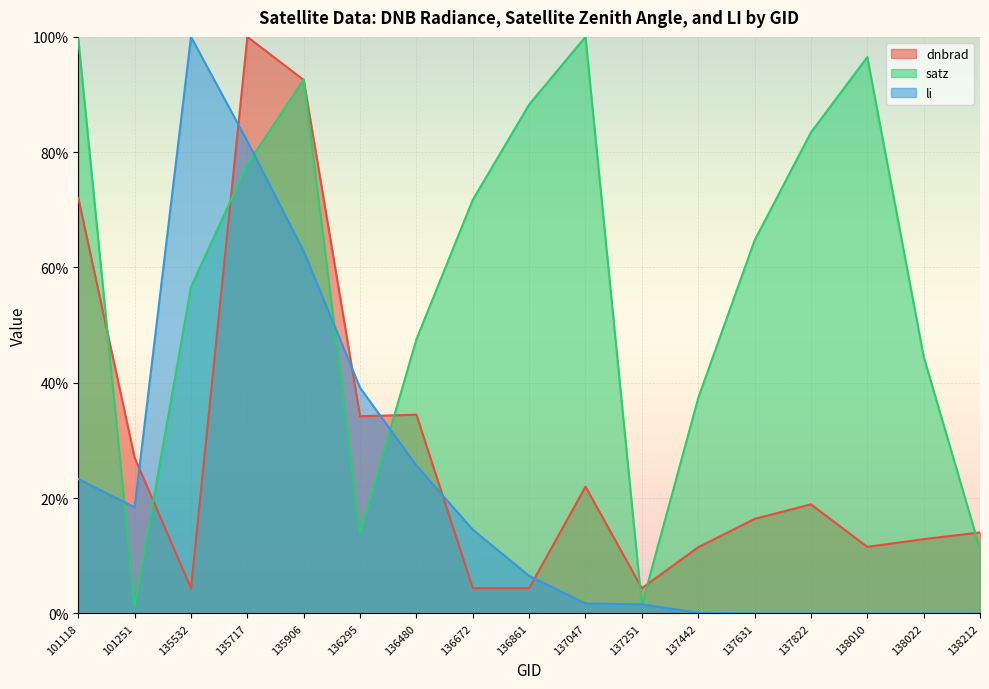

What is the sum of all satz values?

9.9